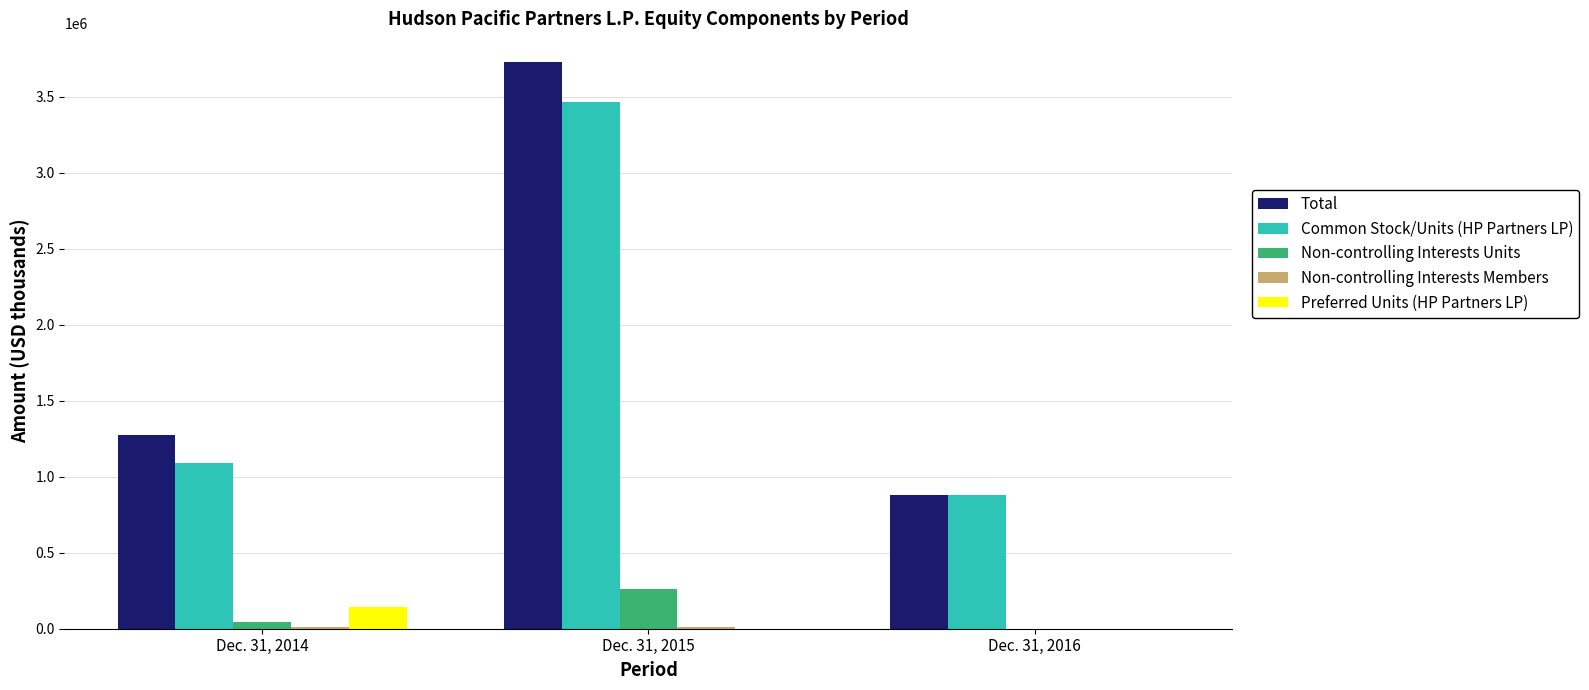

Count the number of categories in the chart.

3